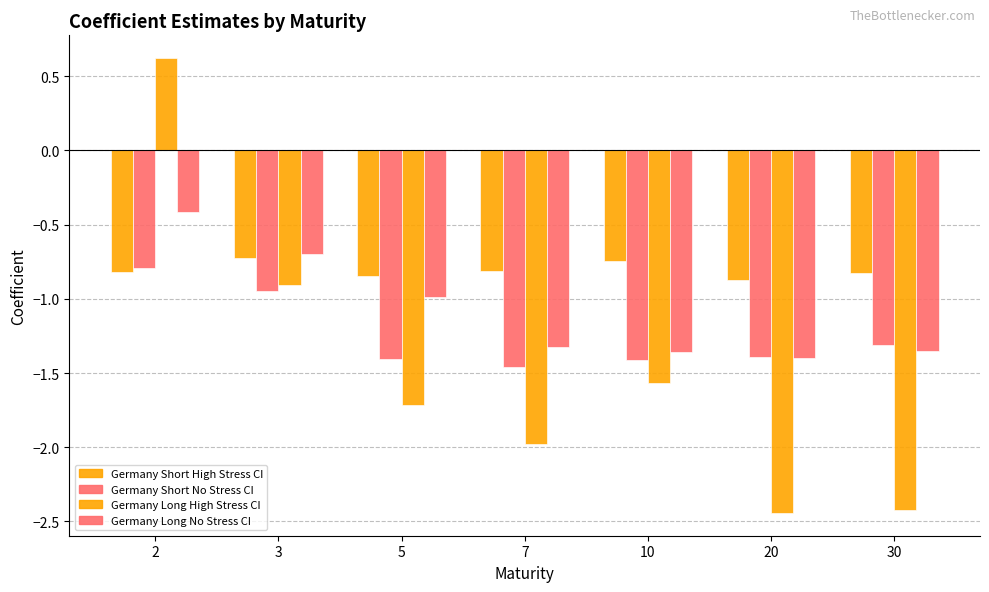

The value of Germany Long No Stress CI at 3 is -0.5. True or false?

False